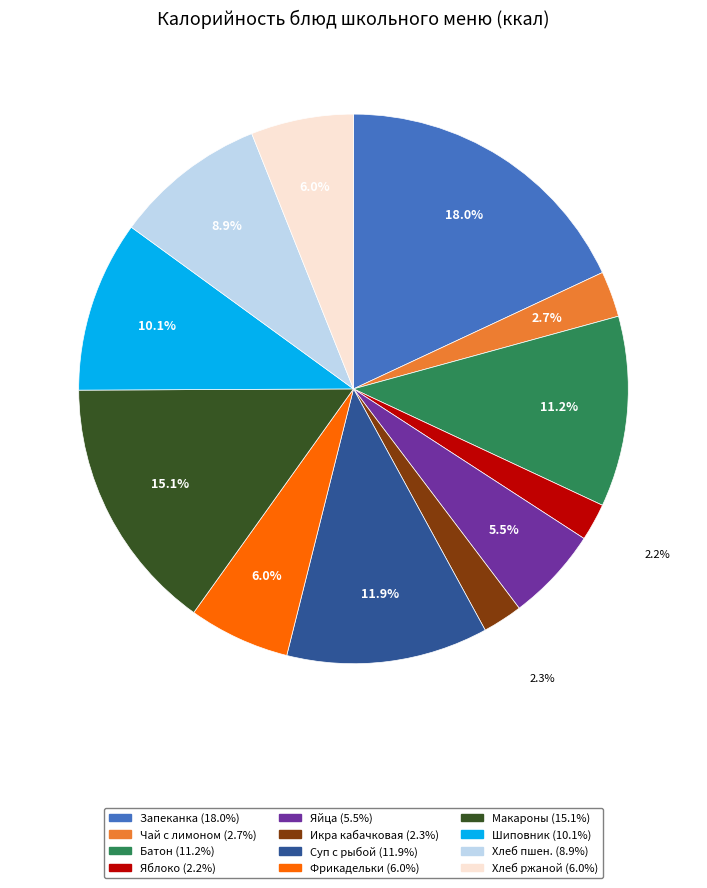

Does any single category account for the majority?

No